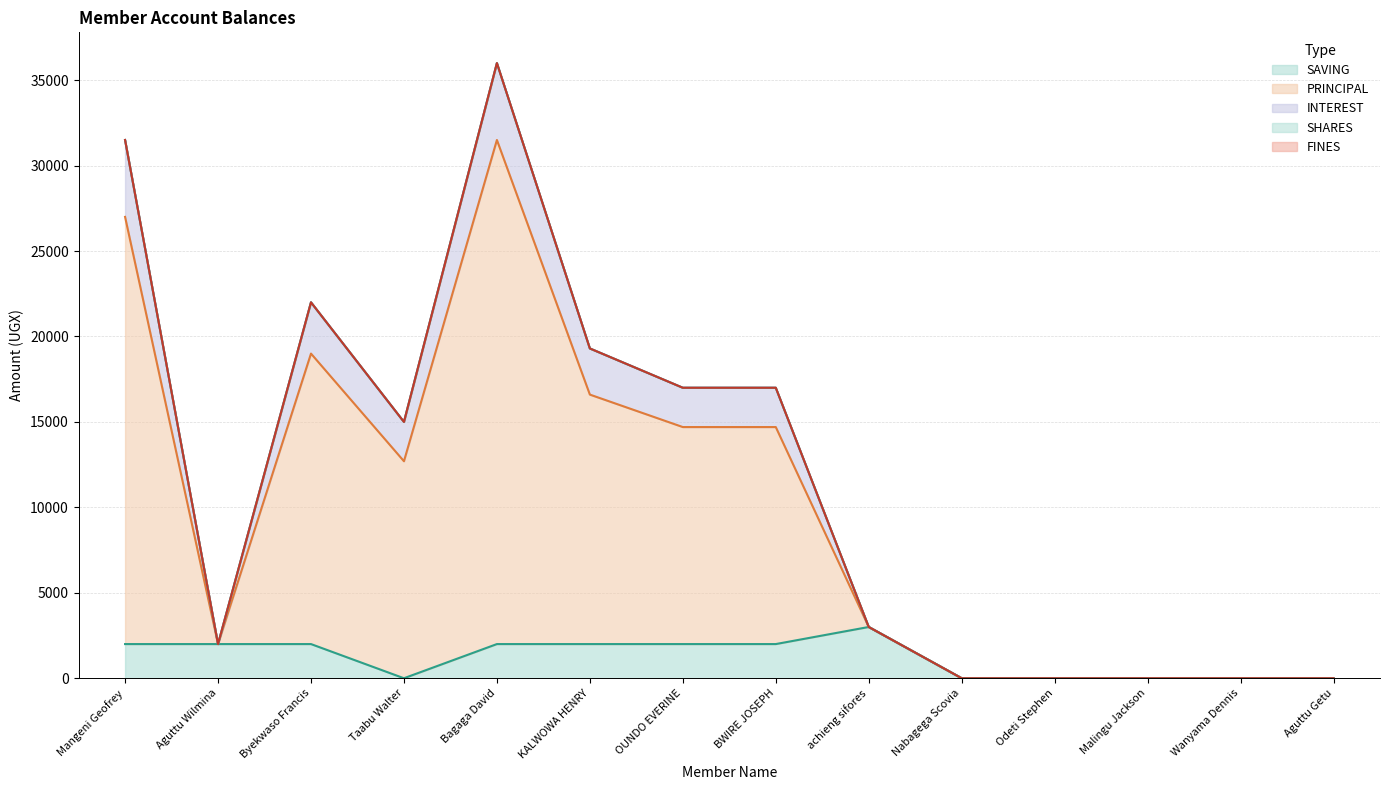

At which label does INTEREST first exceed 15000?

Mangeni Geofrey